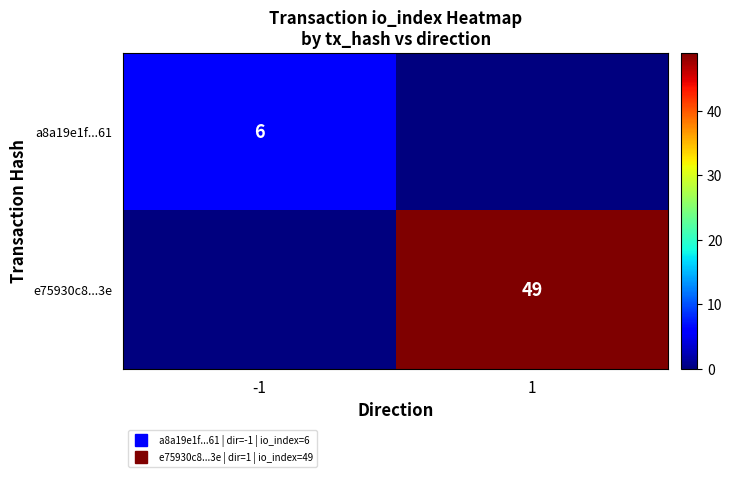

How many values in a8a19e1f...61 are above zero?

1